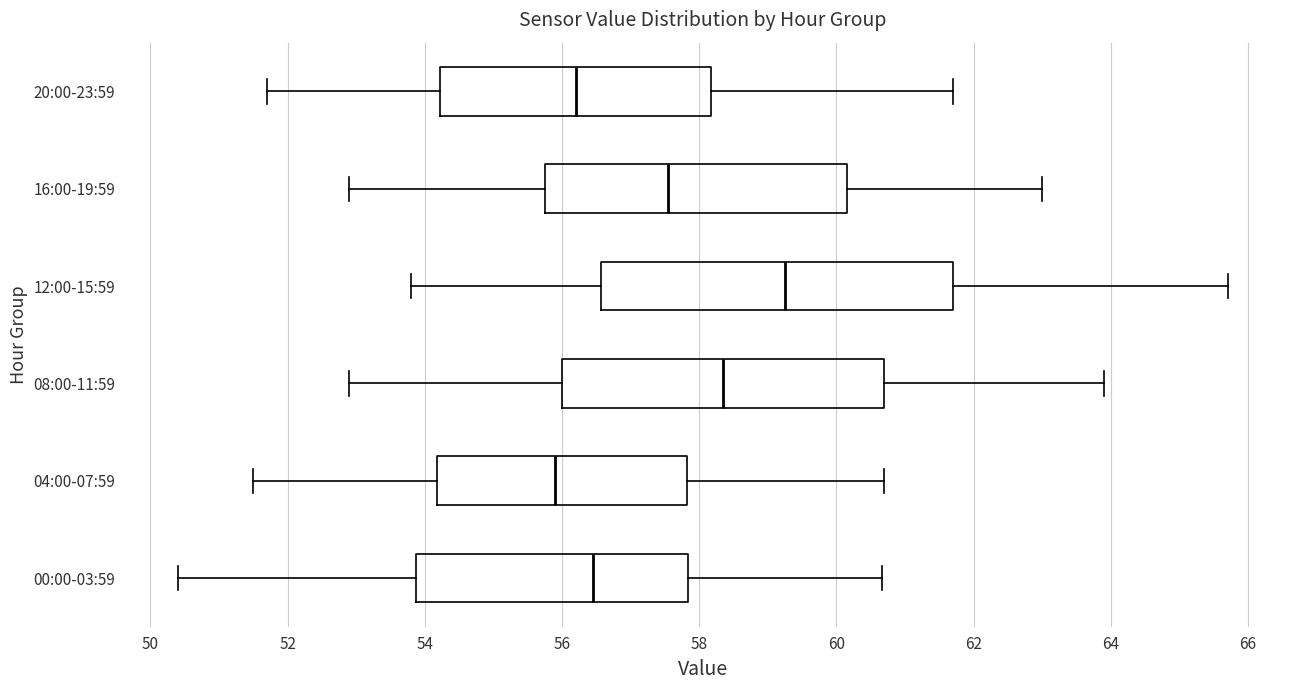

Where does the median line of the box for 12:00-15:59 sit on the x-axis? The values are not printed on the chart, so give them approximately, as read against the axis.

59.2